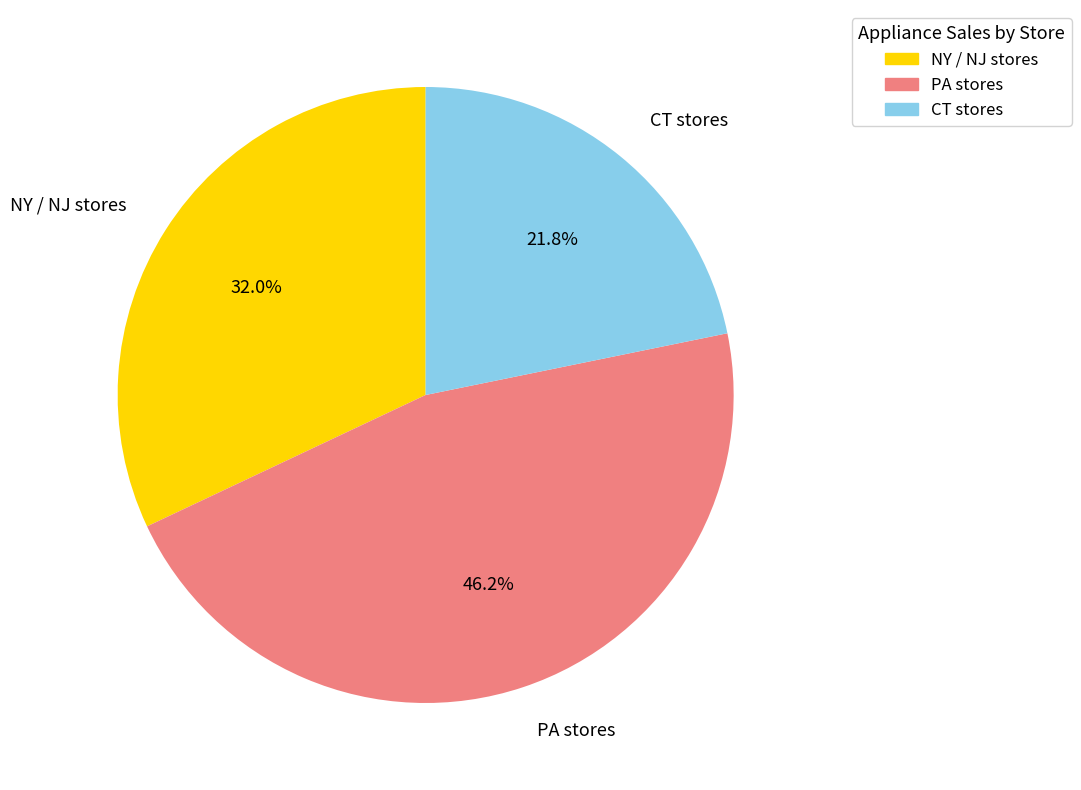

Combined, what portion of the pie is CT stores and PA stores?

68.0%